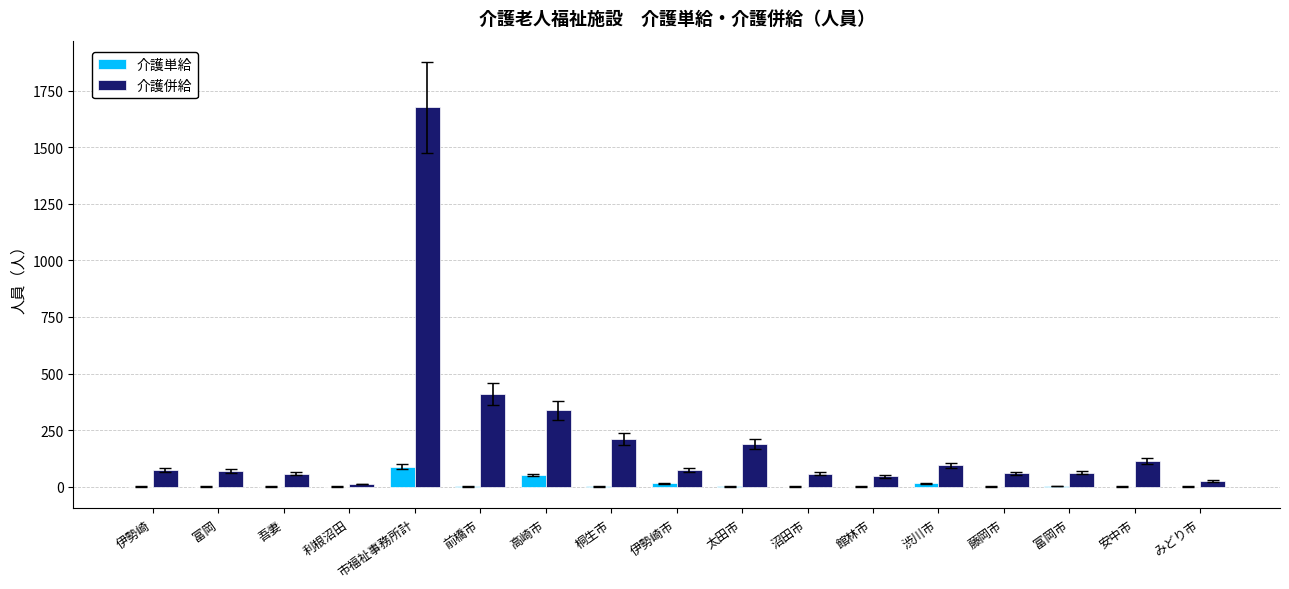

What is the sum of all 介護単給 values?

176